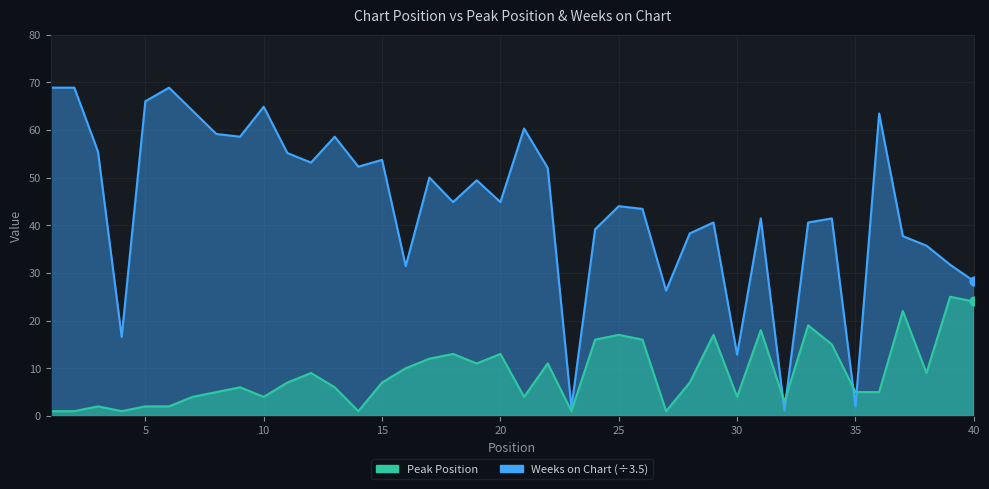

Which series has the largest Y range (max minus min)?

Weeks on Chart